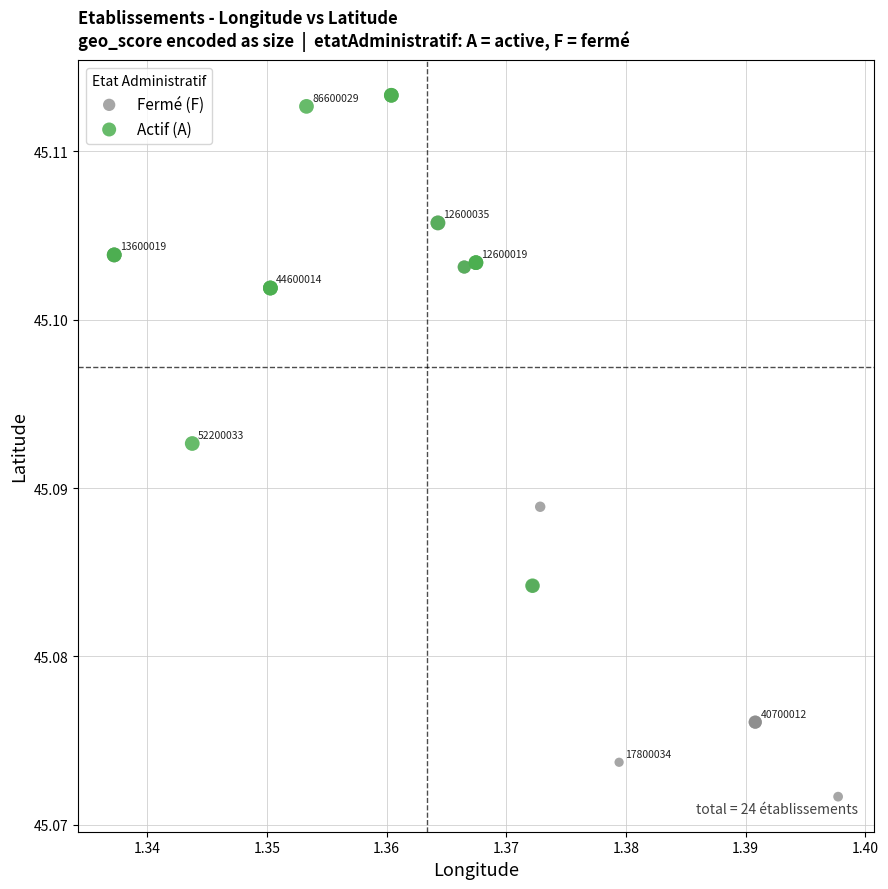

Which series reaches the maximum Y coordinate?

Actif (A)